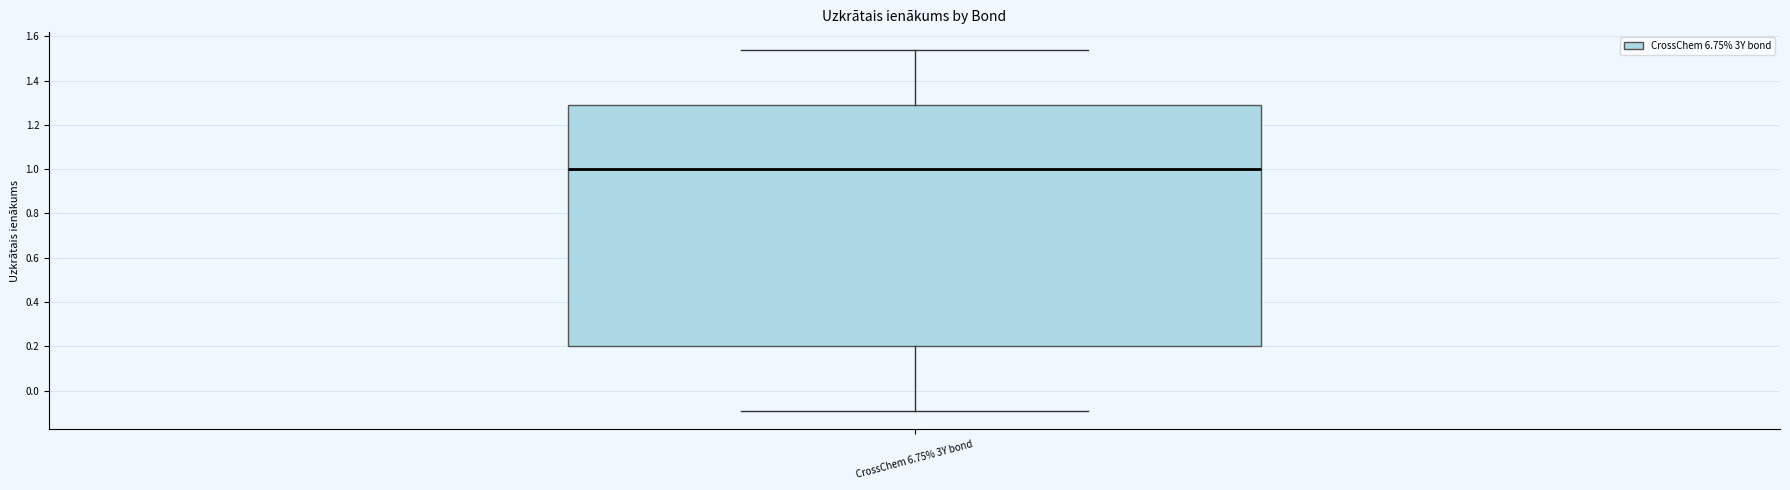

Transcribe this box plot: give where the median line is, the range the box spans, and where the two whiskers end, as read against the y-axis. The values are not printed on the chart, so give them approximately, as read against the axis.

median 1.00, box 0.20 to 1.28, whiskers -0.10 to 1.54